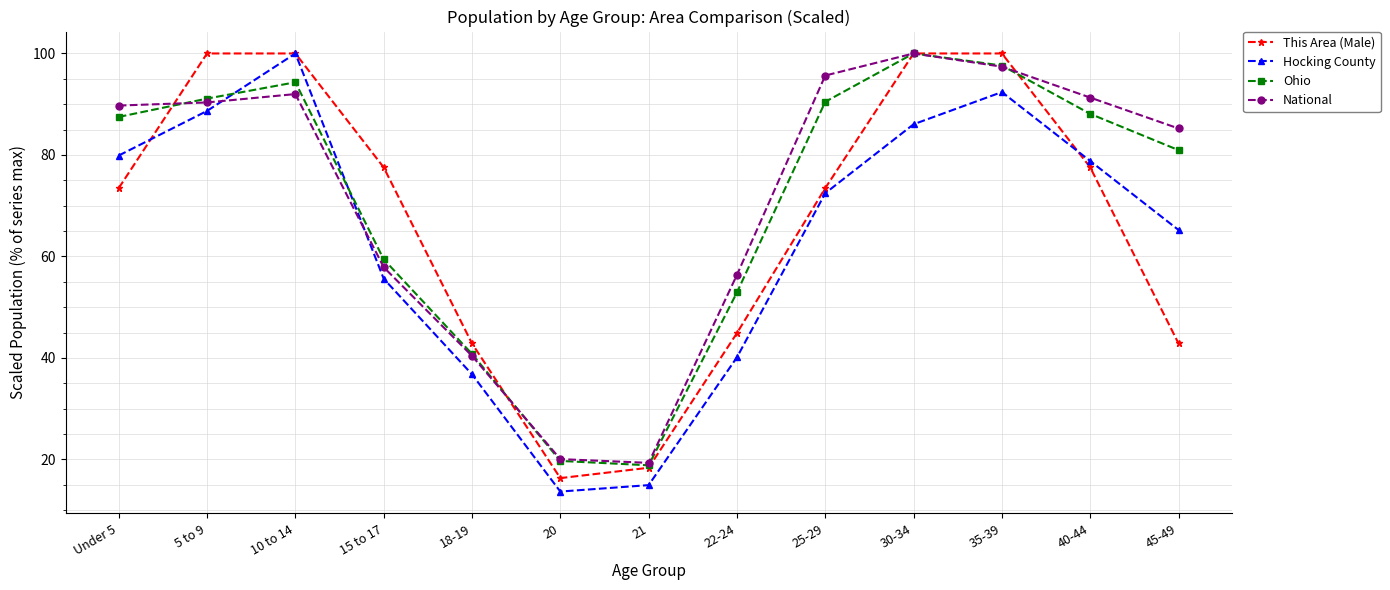

Between 25-29 and 45-49, which series saw the biggest shift?

This Area (Male)